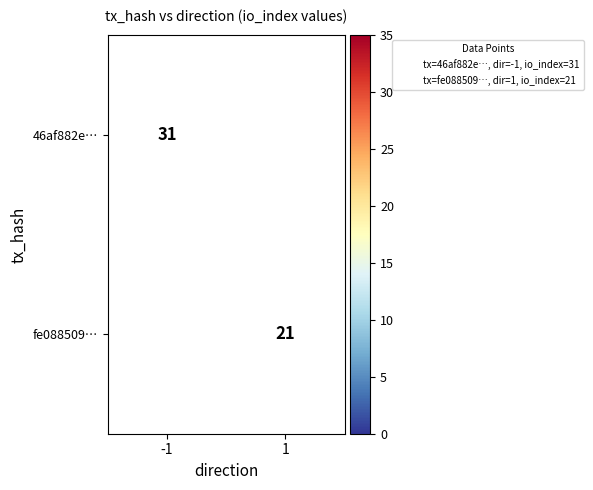

Is the value of 46af882e… at -1 greater than the value of fe088509… at -1?

No